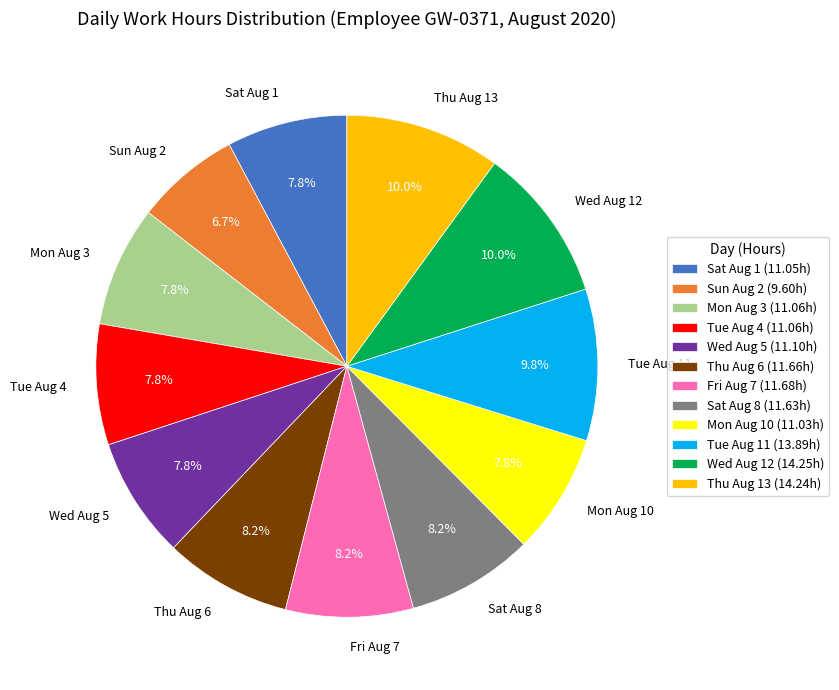

What is the ratio of the value at Wed Aug 5 to the value at Tue Aug 11?

0.8